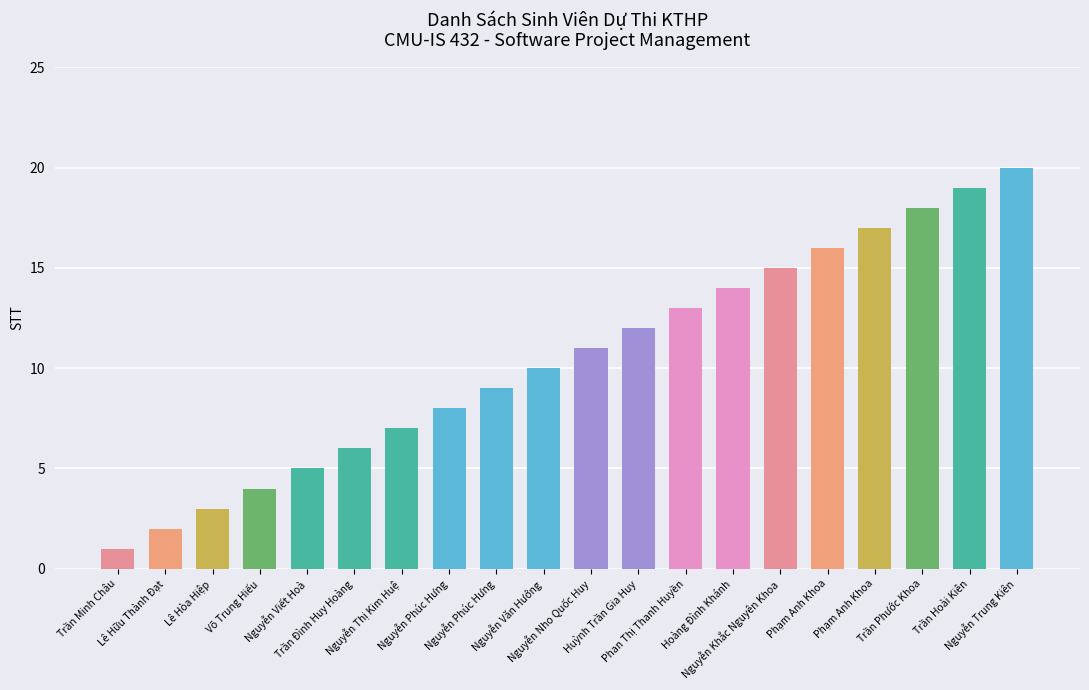

At which category does the chart reach its peak across all series?

Nguyễn Trung Kiên